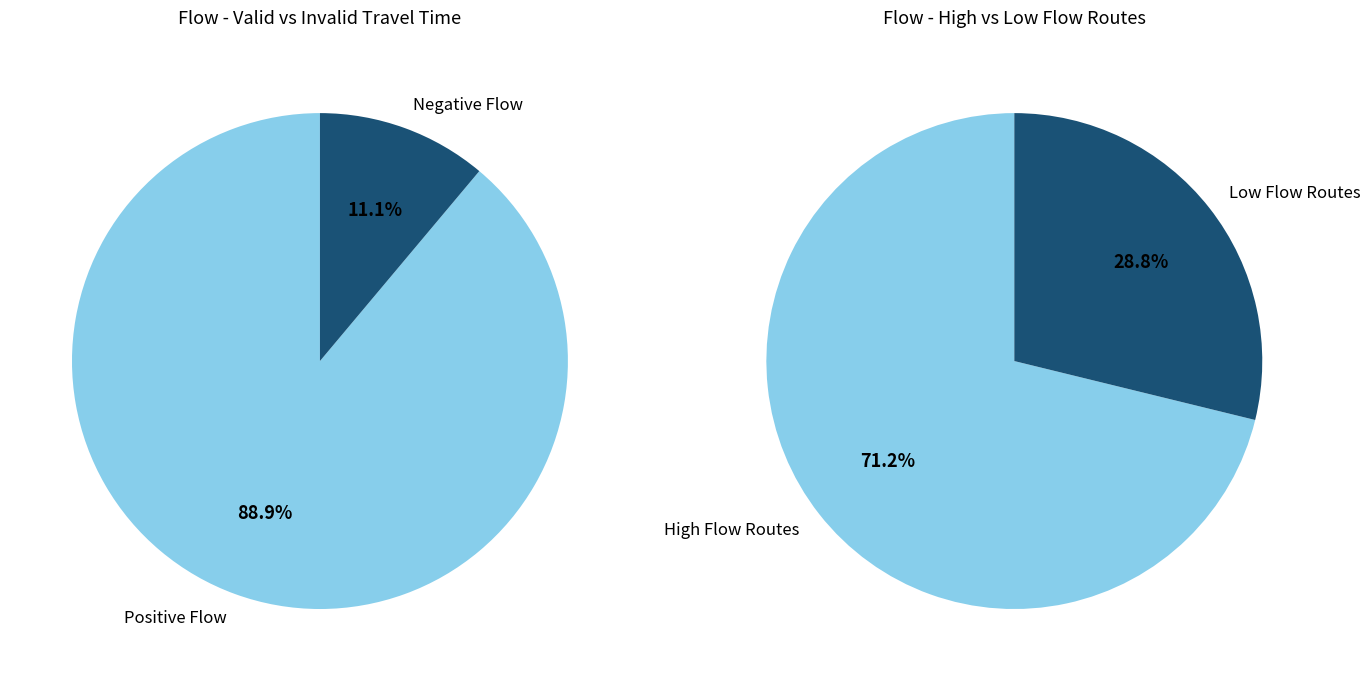

At 10, list the series in order from largest to smallest.

positive_flow, negative_flow